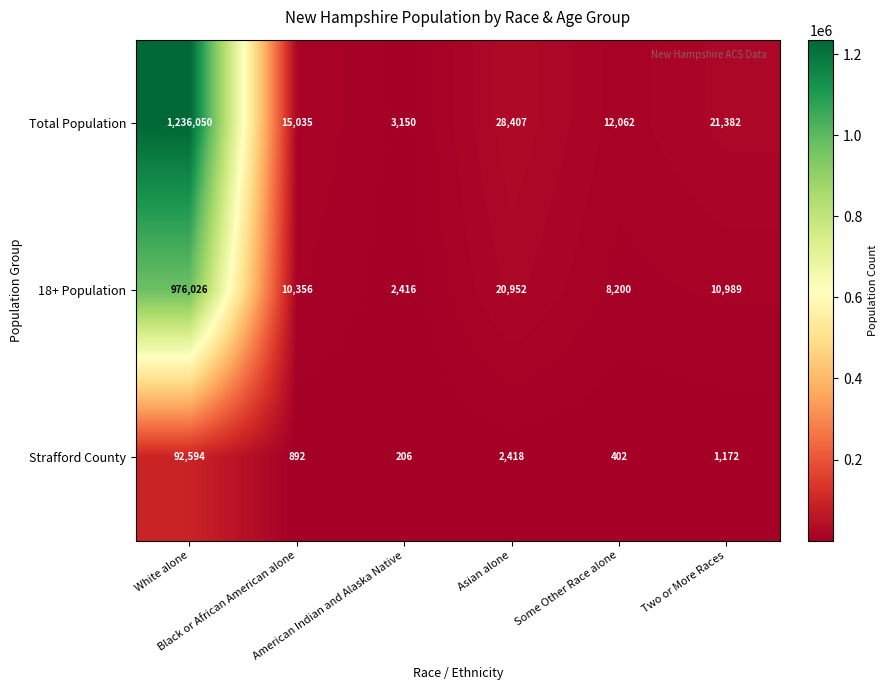

Which series has the largest total across all categories?

Total Population